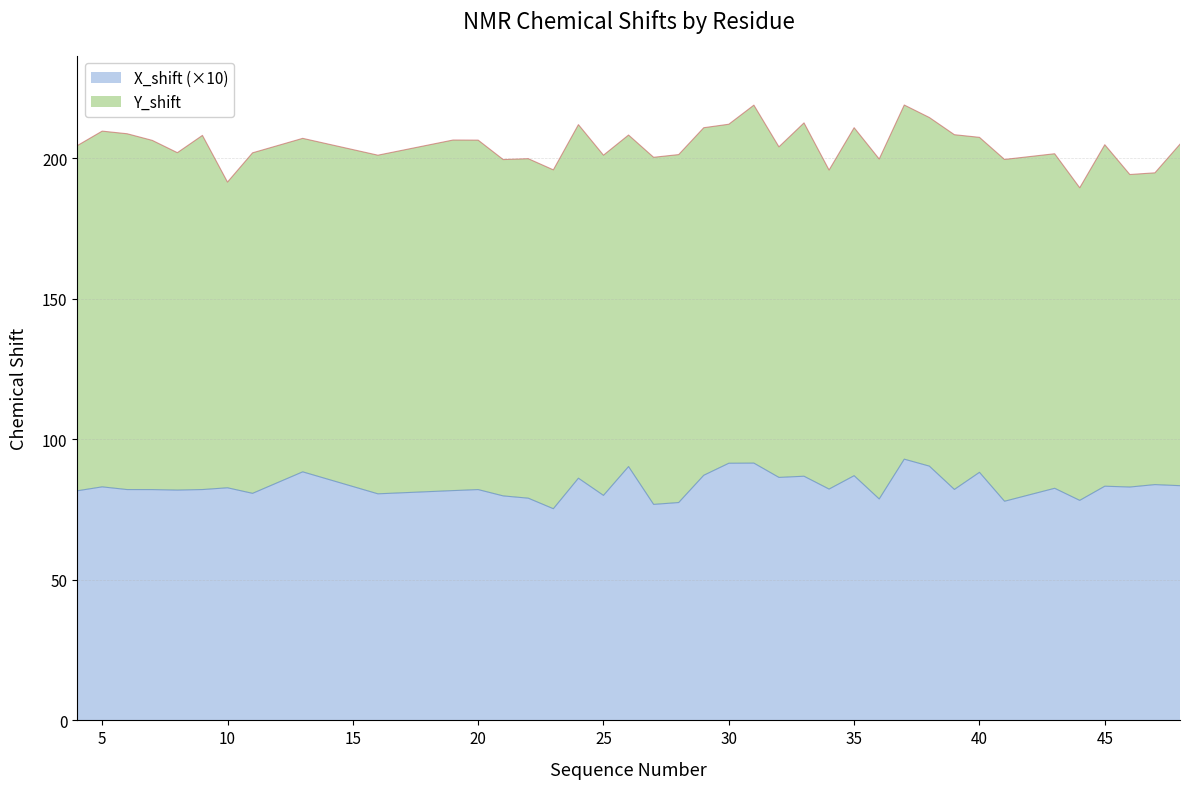

What is the approximate value at 30?

91.5